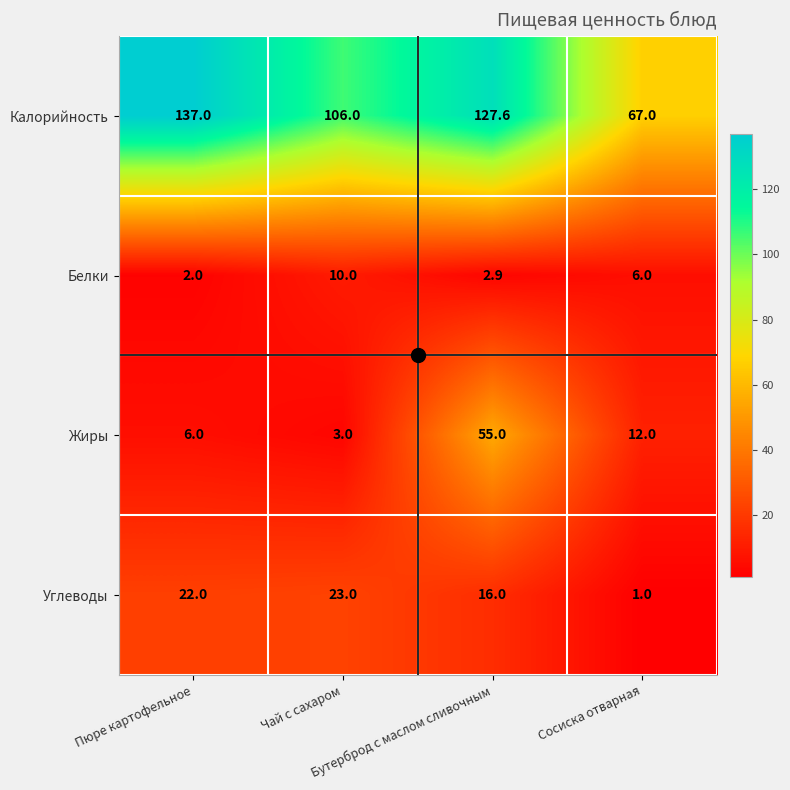

What is the greatest value displayed?

137.0